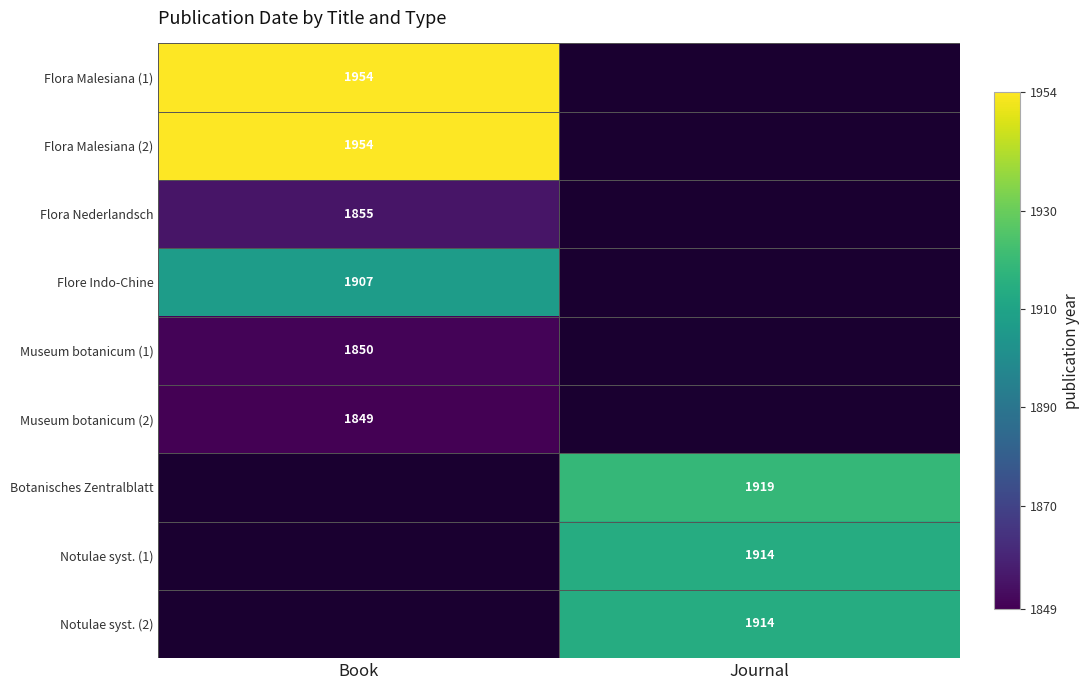

Is it true that Flore Indo-Chine equals 2740 at Book?

False